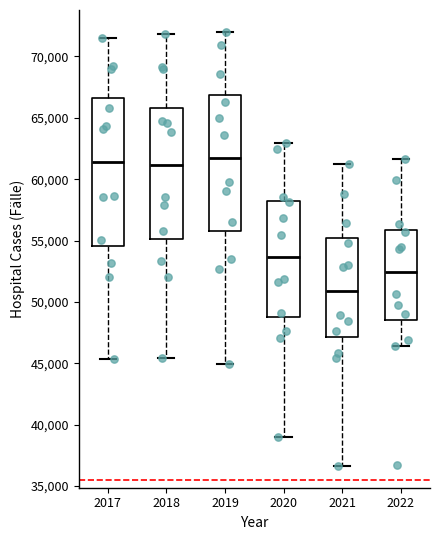

Reading left to right, transcribe this box plot: for each box, give where its median line is, the range the box spans, and where its two whiskers end, as read against the y-axis. The values are not printed on the chart, so give them approximately, as read against the axis.

2017: median 61500, box 54500 to 66500, whiskers 45500 to 71500
2018: median 61000, box 55000 to 66000, whiskers 45500 to 72000
2019: median 61500, box 56000 to 67000, whiskers 45000 to 72000
2020: median 53500, box 49000 to 58000, whiskers 39000 to 63000
2021: median 51000, box 47000 to 55000, whiskers 36500 to 61000
2022: median 52500, box 48500 to 56000, whiskers 46500 to 61500